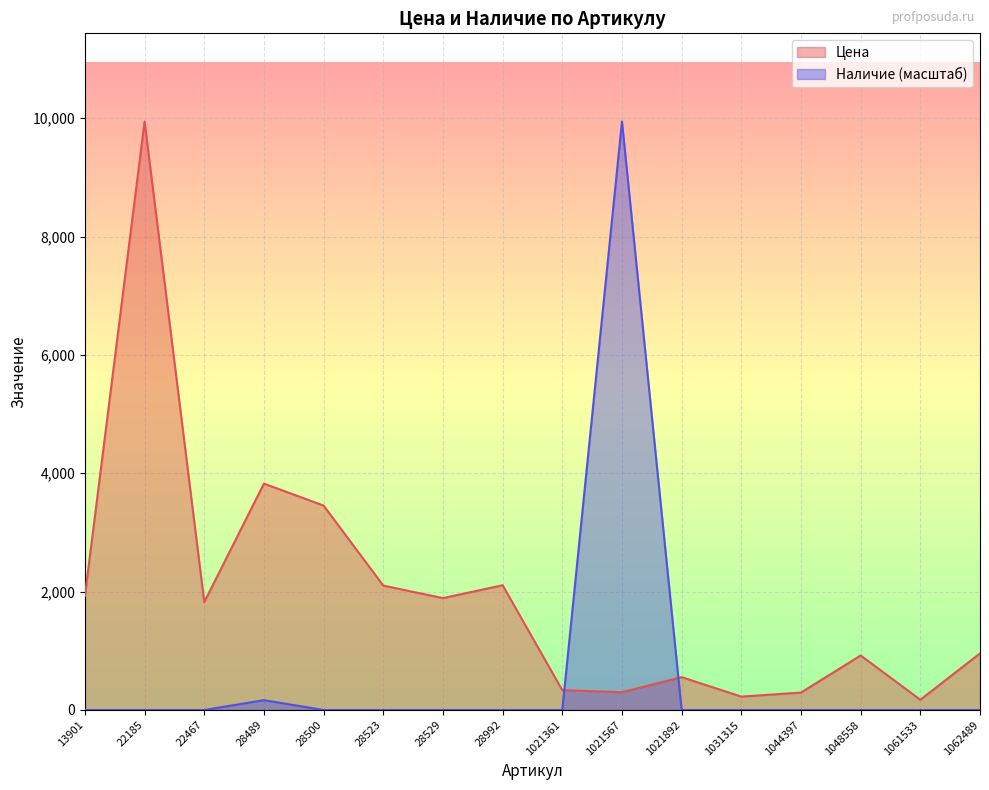

True or false: Цена and Наличие intersect in this chart.

True